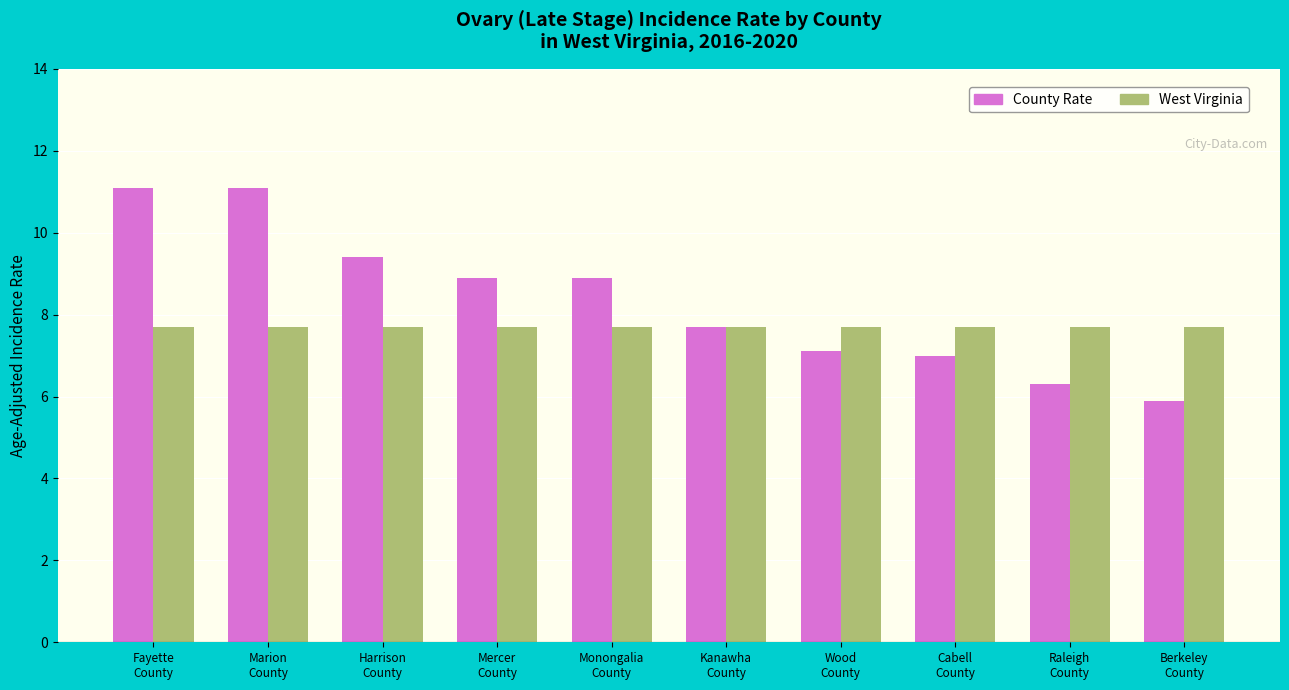

Reading left to right, extract all data points from this chart.

County Rate: Fayette
County=11.1	Marion
County=11.1	Harrison
County=9.4	Mercer
County=8.9	Monongalia
County=8.9	Kanawha
County=7.7	Wood
County=7.1	Cabell
County=7.0	Raleigh
County=6.3	Berkeley
County=5.9
West Virginia: Fayette
County=7.7	Marion
County=7.7	Harrison
County=7.7	Mercer
County=7.7	Monongalia
County=7.7	Kanawha
County=7.7	Wood
County=7.7	Cabell
County=7.7	Raleigh
County=7.7	Berkeley
County=7.7